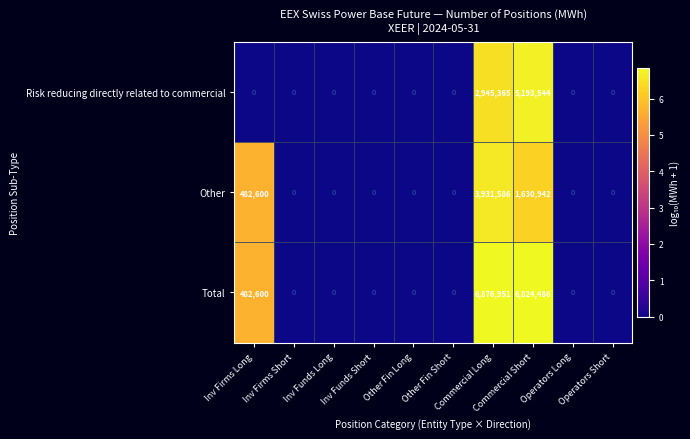

Which series has the largest range (max minus min)?

Total